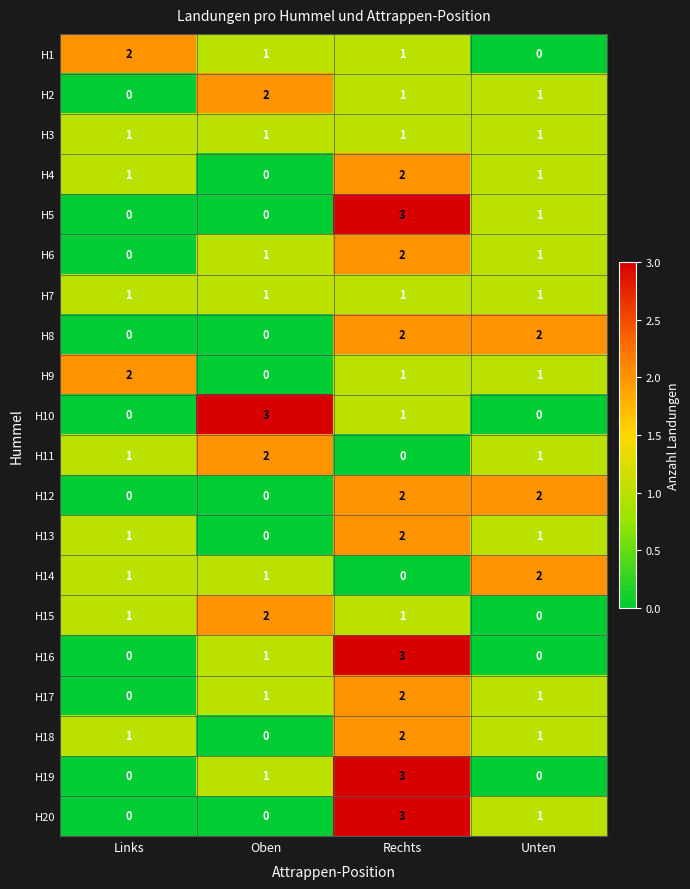

Count the H5 values in the range 0 to 3.

4